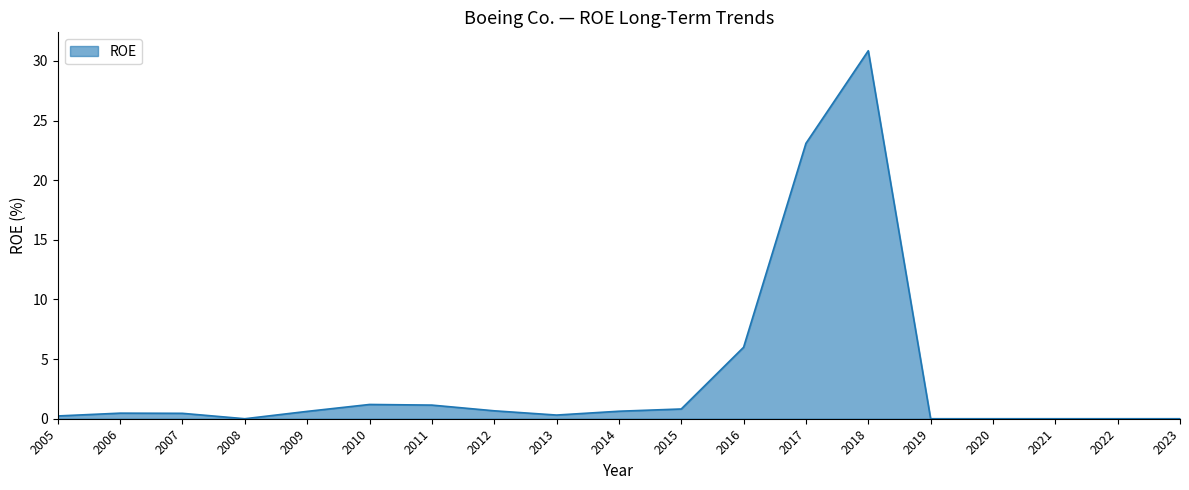

Between 2023 and 2010, which is larger?

2010